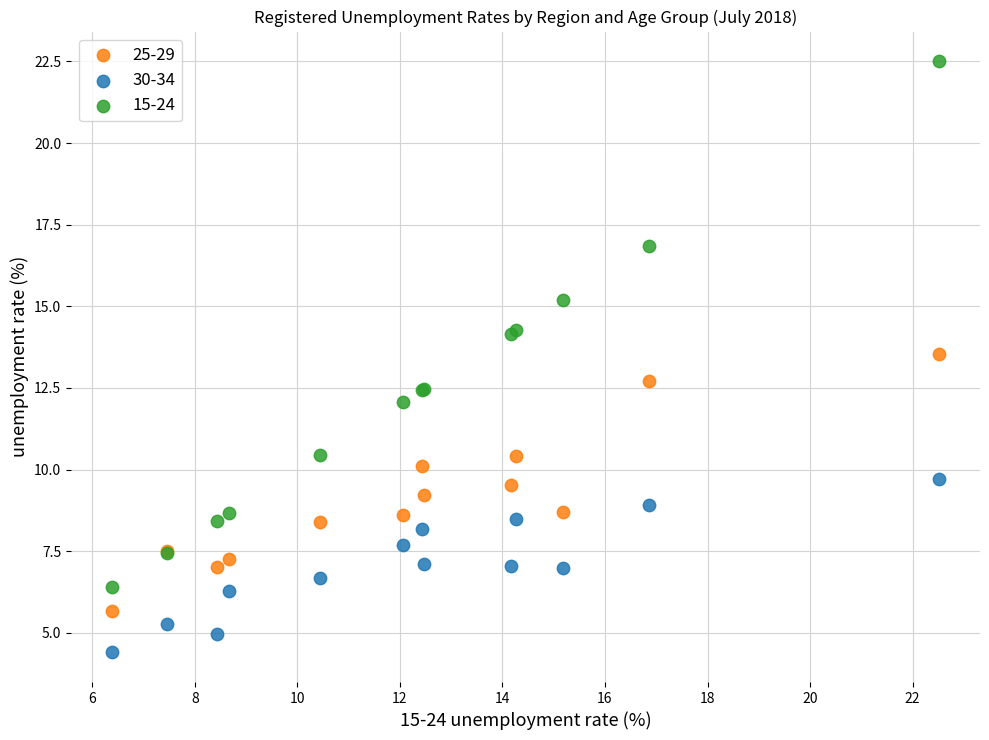

What are all the series names shown in the legend?

25-29, 30-34, 15-24